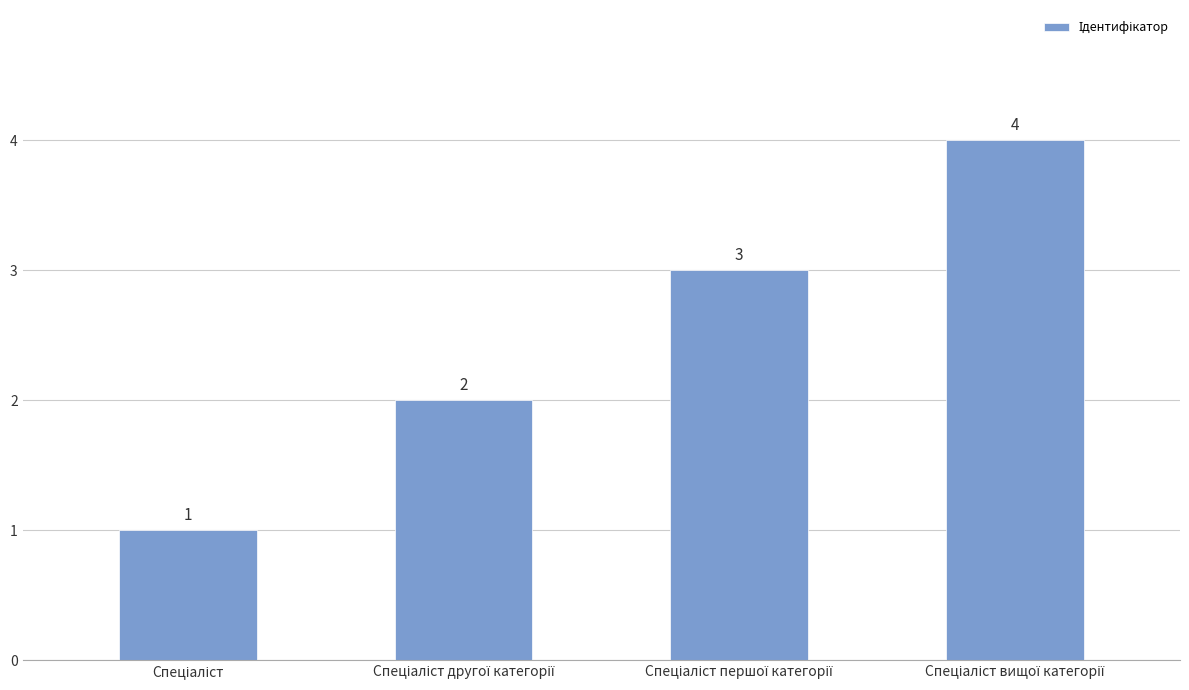

Reading left to right, what are all the values shown in this chart?

1	2	3	4